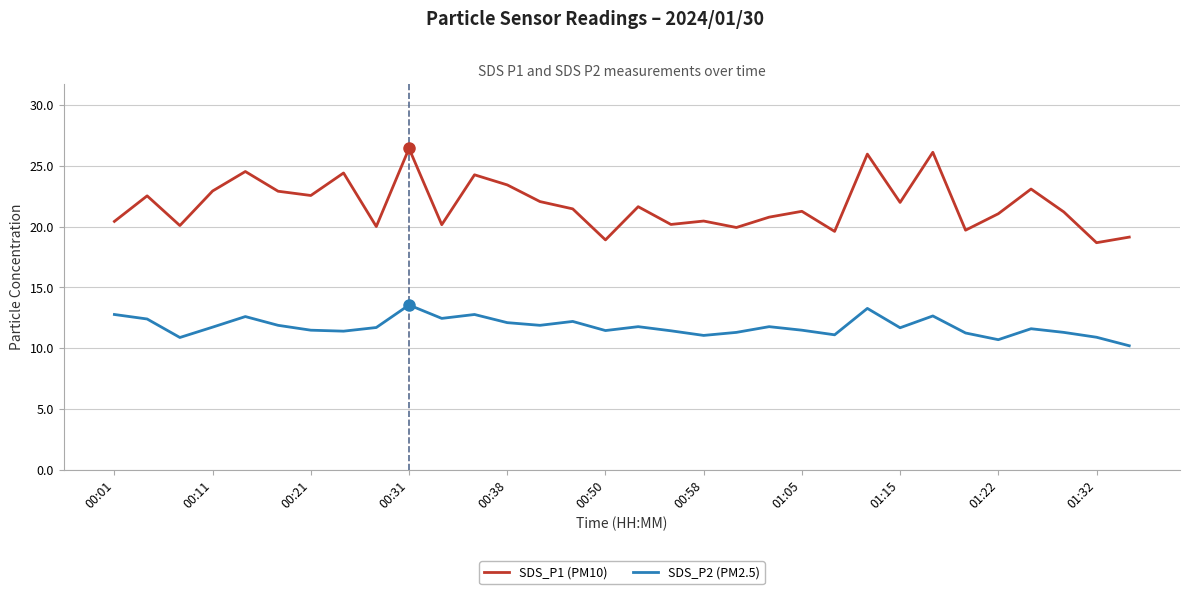

Which series has the largest range (max minus min)?

SDS_P1 (PM10)